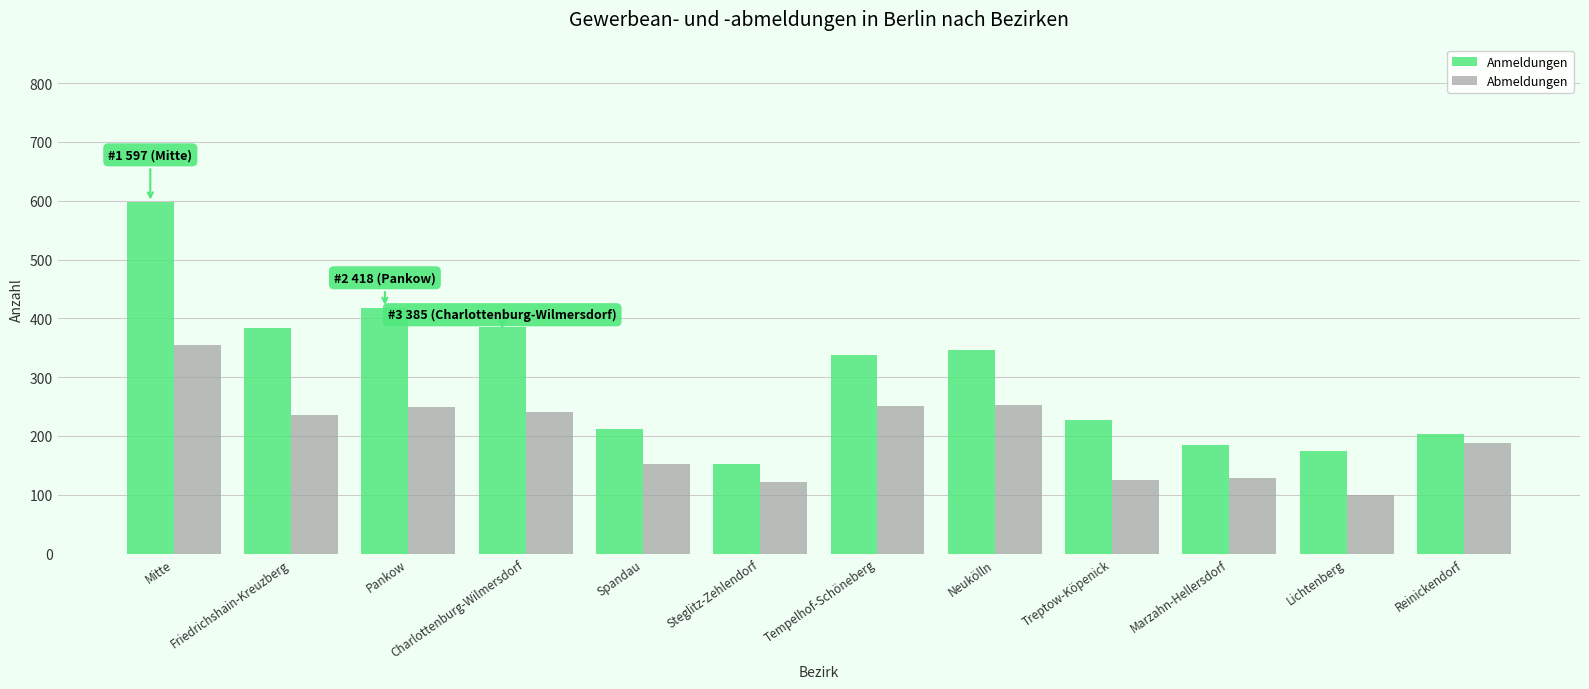

What is the difference between the maximum and minimum values in the Anmeldungen series?

445